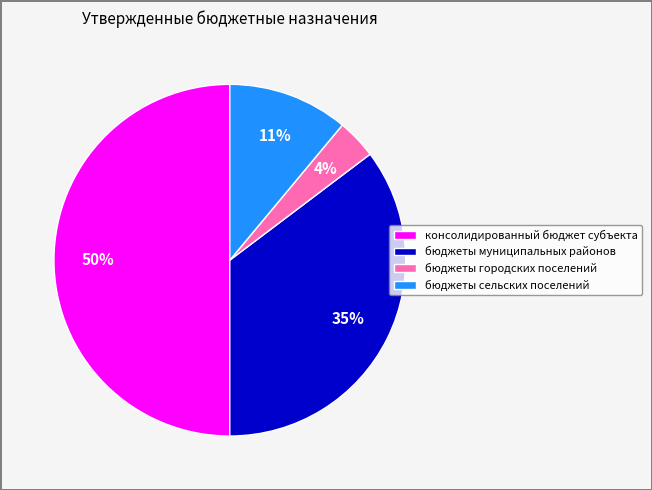

To the nearest percent, what is the difference between the largest and smallest slice percentages?

46%